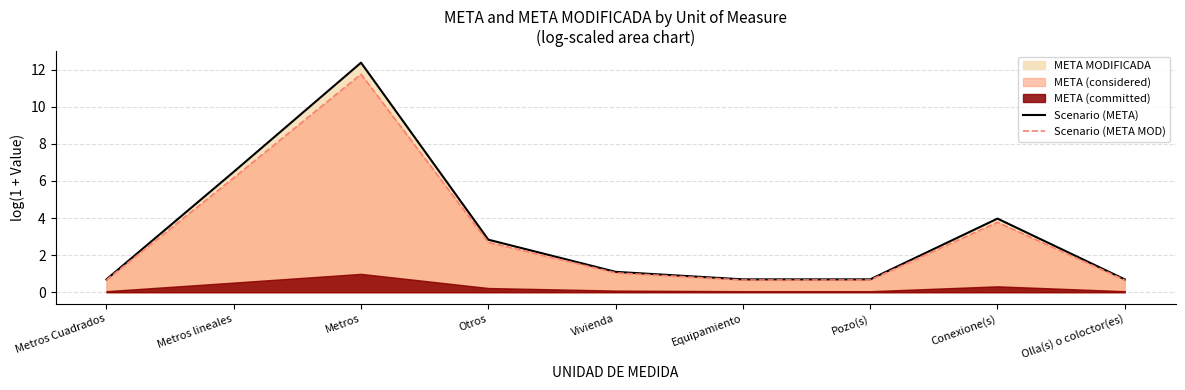

True or false: Scenario (META MOD) and Scenario (META) cross at least once.

False